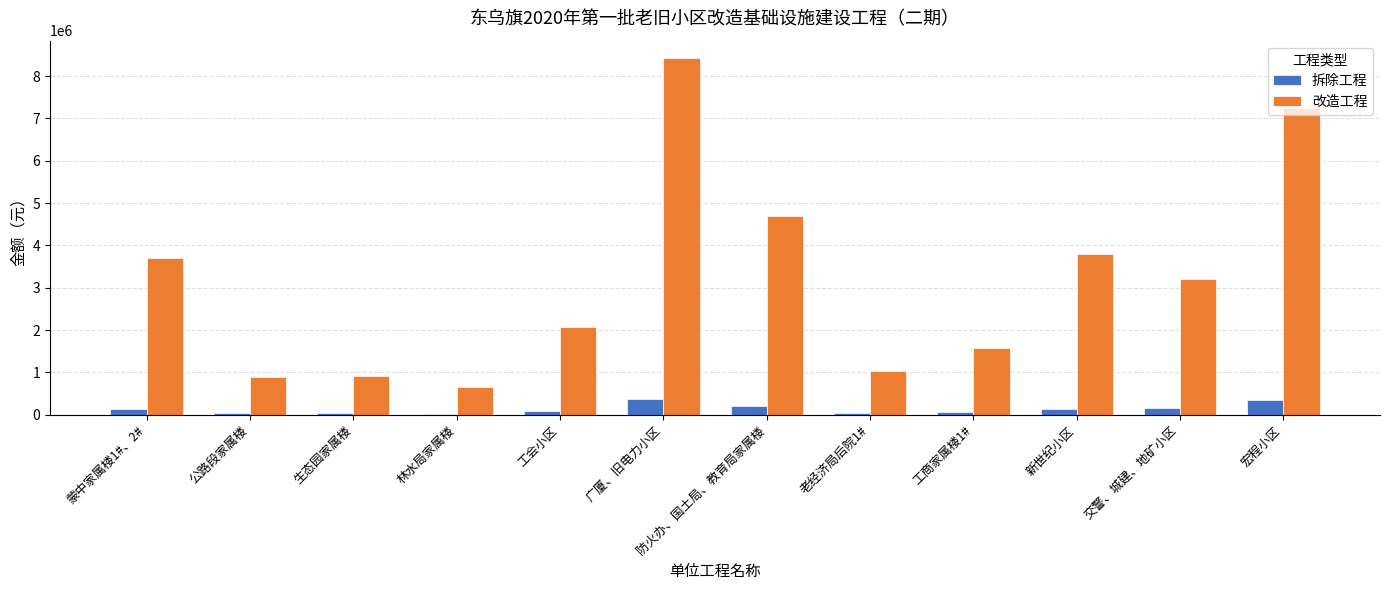

The value of 改造工程 at 交警、城建、地矿小区 is 1346985. True or false?

False